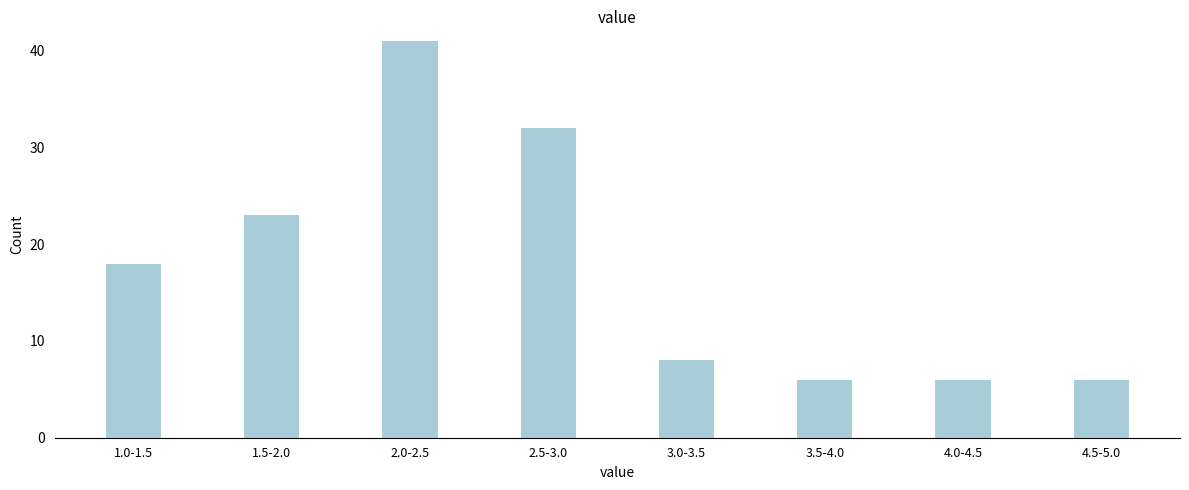

Reading right to left, list all the values displayed in this chart.

6	6	6	8	32	41	23	18